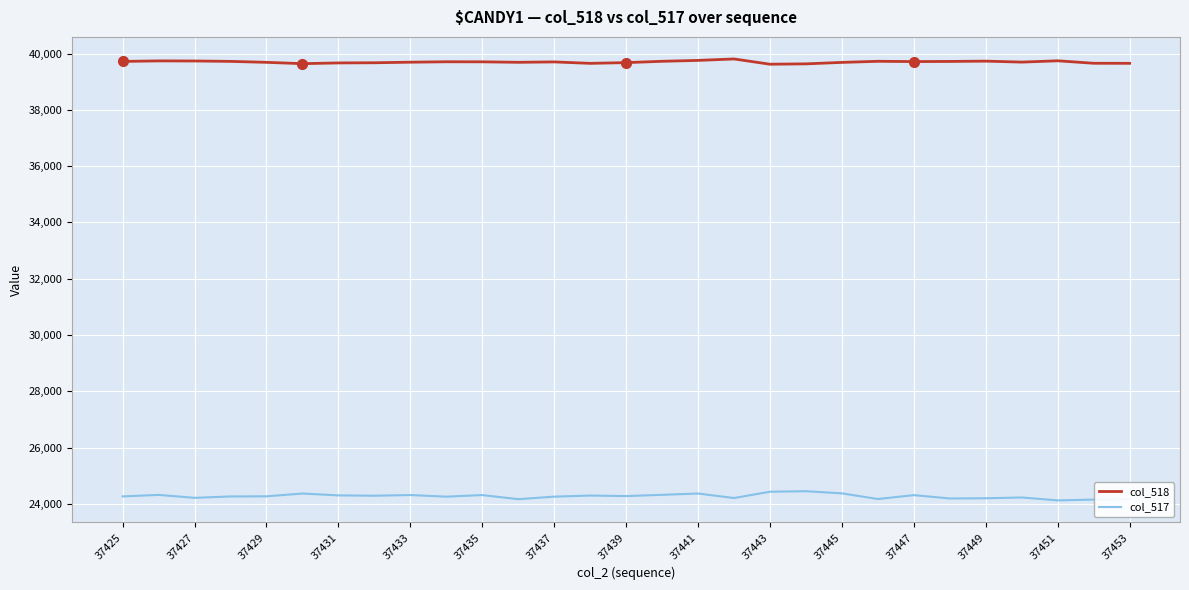

In col_517, how many points are higher than both neighbors (excluding endpoints)?

9